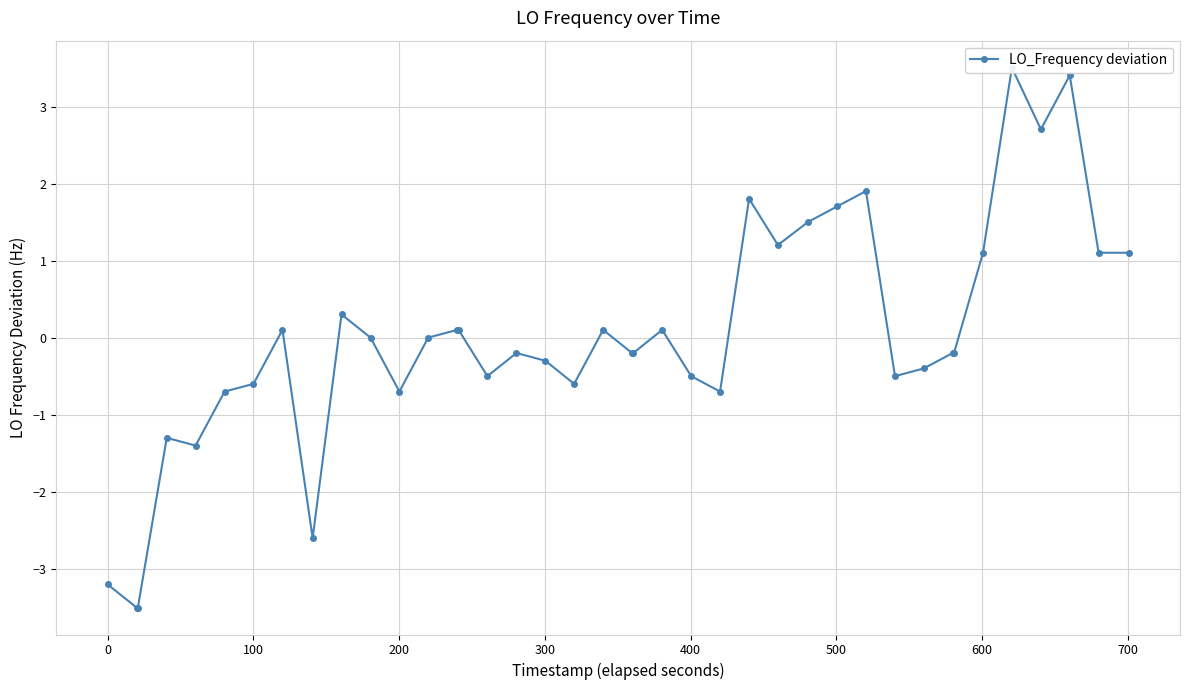

The value at 25 is 0.9. True or false?

False